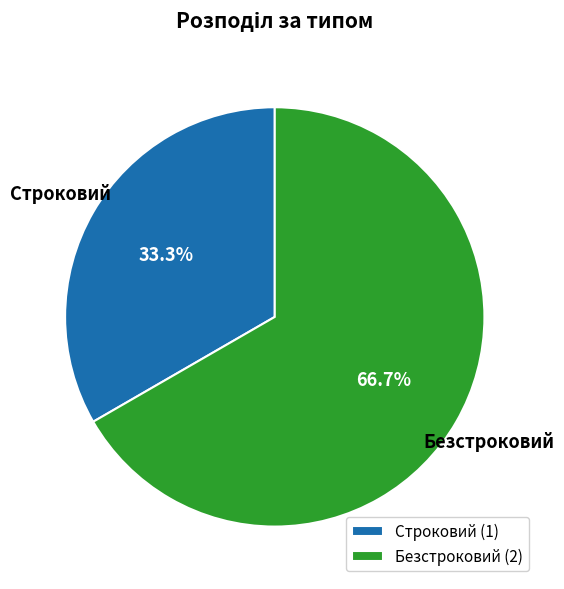

Is Безстроковий the majority of the pie?

Yes